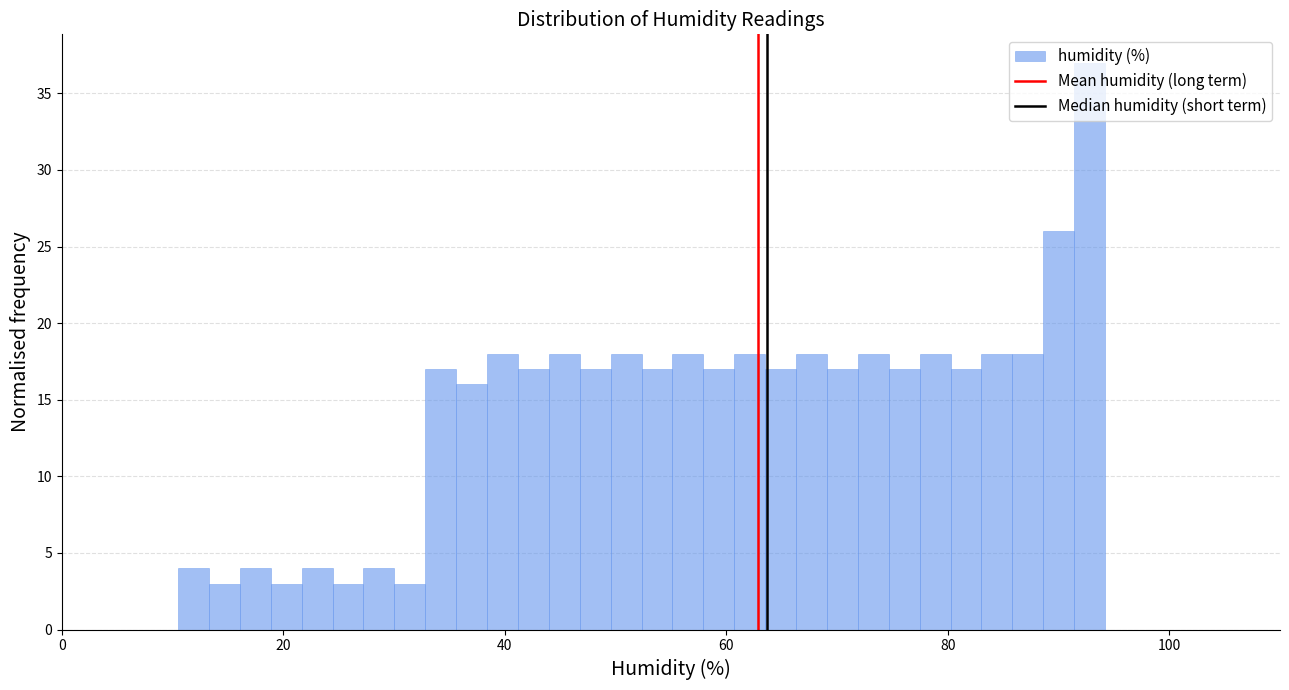

Around what value on the x-axis is the tallest bar? Give the approximate position of its centre, as read against the axis.

92